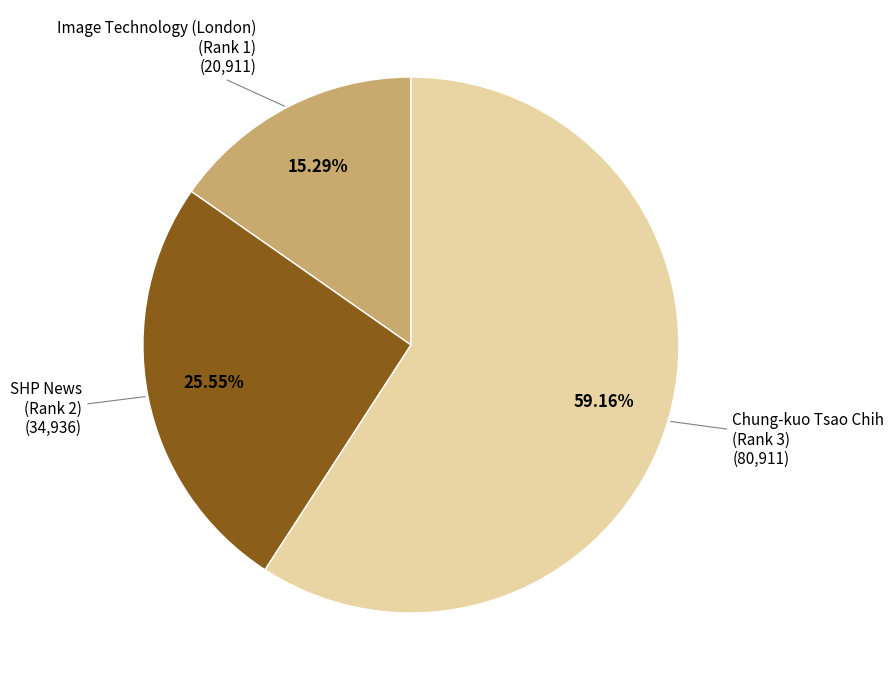

Is there any slice that represents more than half of the pie?

Yes